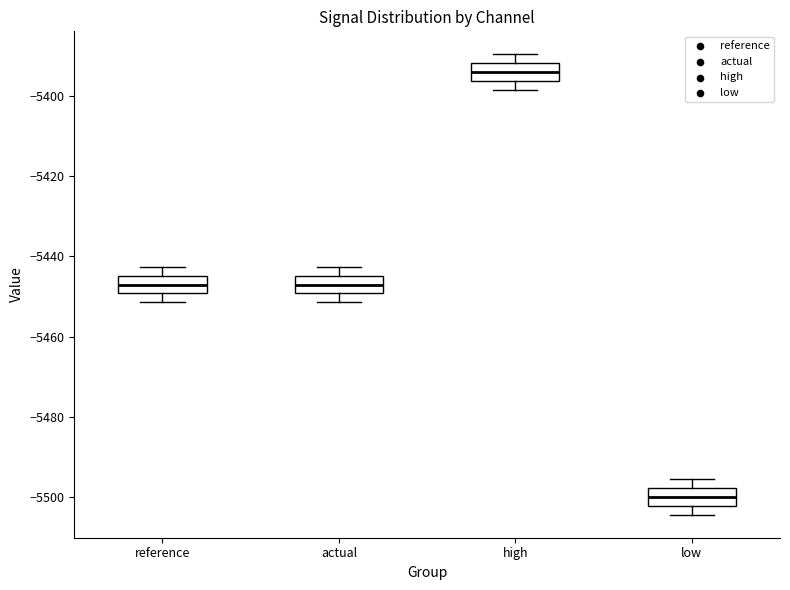

Reading left to right, transcribe this box plot: for each box, give where its median line is, the range the box spans, and where its two whiskers end, as read against the y-axis. The values are not printed on the chart, so give them approximately, as read against the axis.

reference: median -5448, box -5450 to -5444, whiskers -5452 to -5442
actual: median -5448, box -5450 to -5444, whiskers -5452 to -5442
high: median -5394, box -5396 to -5392, whiskers -5398 to -5390
low: median -5500, box -5502 to -5498, whiskers -5504 to -5496